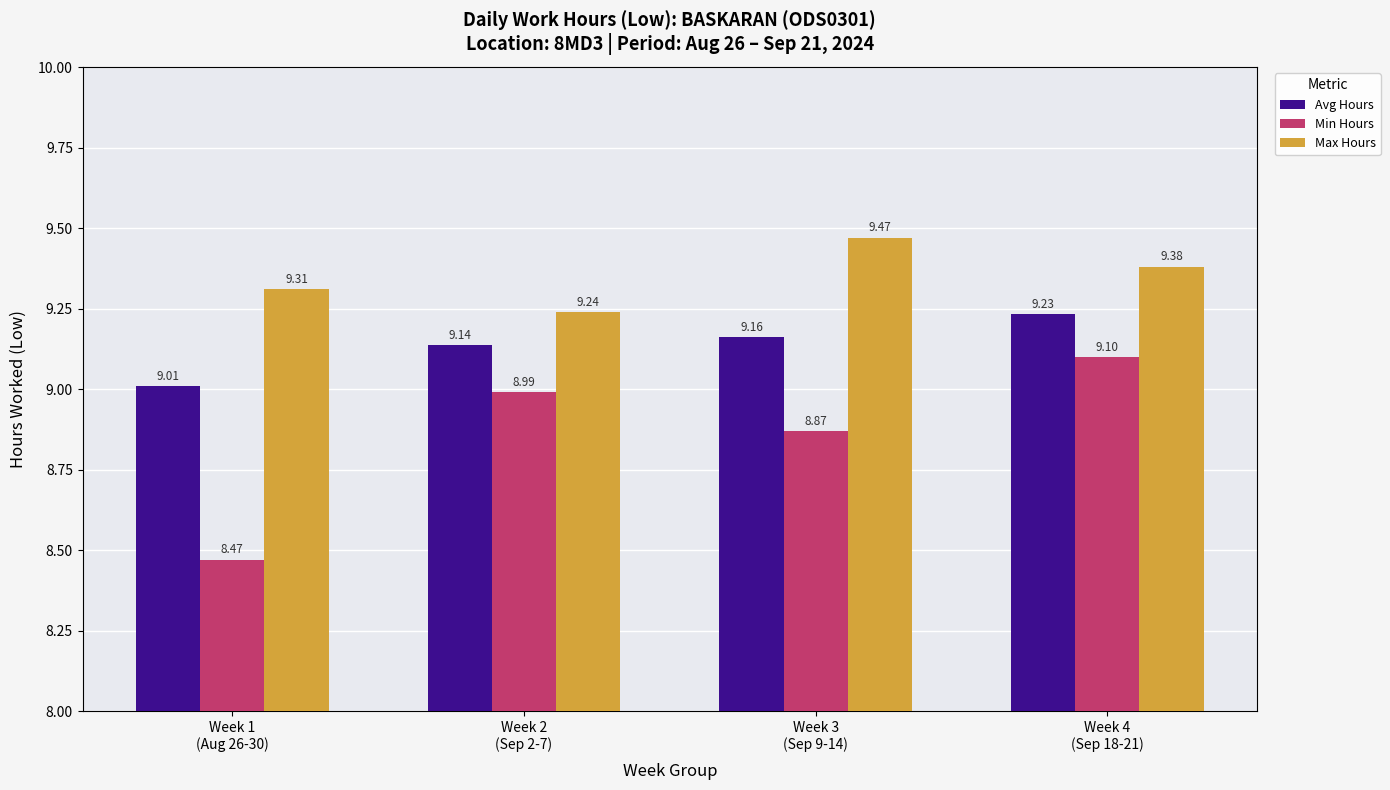

Reading right to left, extract all data points from this chart.

Avg Hours: 9.2	9.2	9.1	9.0
Min Hours: 9.1	8.9	9.0	8.5
Max Hours: 9.4	9.5	9.2	9.3